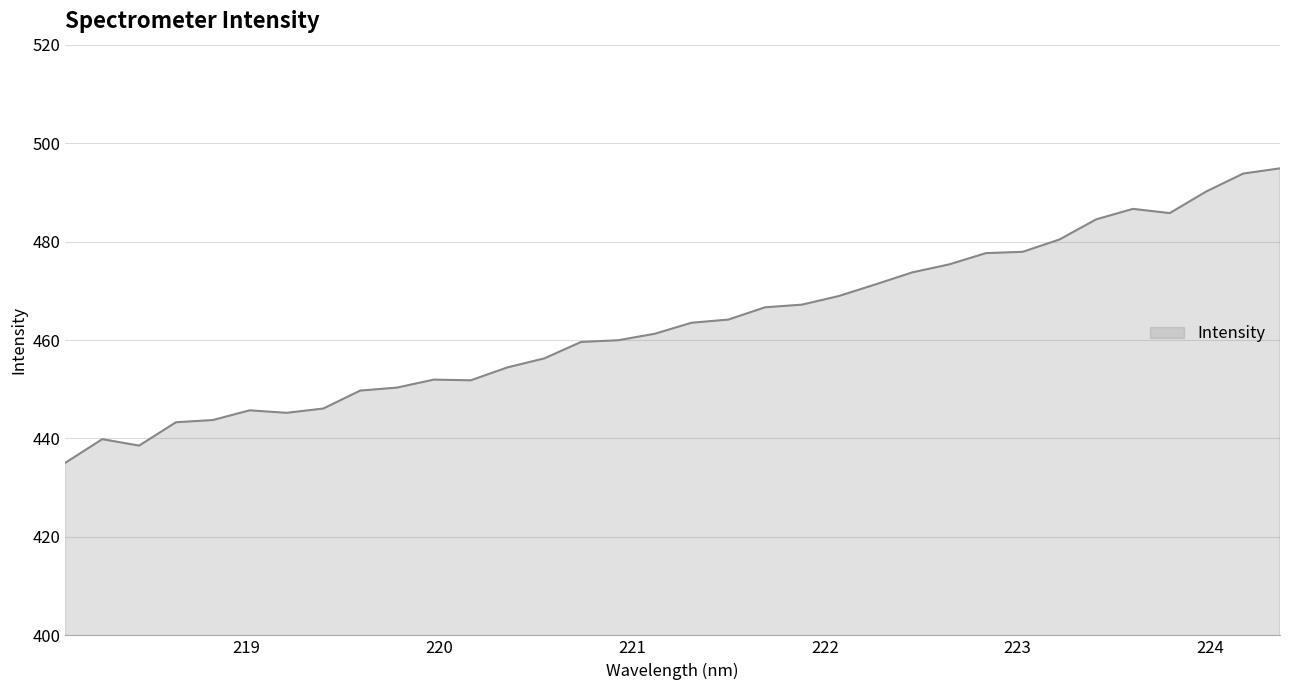

How many categories are shown in the chart?

34